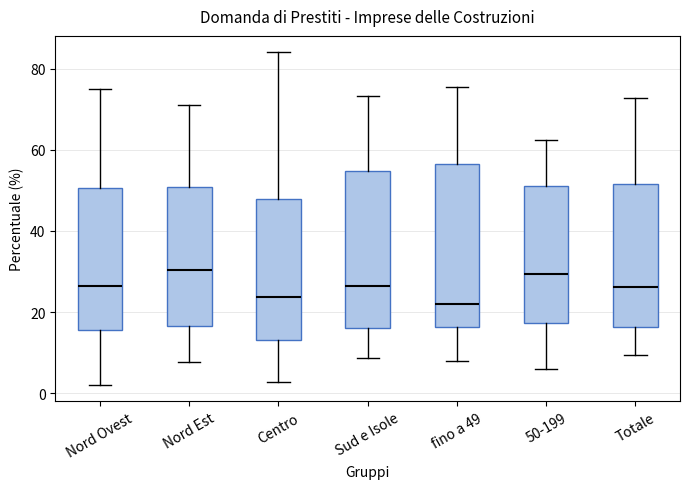

Reading left to right, transcribe this box plot: for each box, give where its median line is, the range the box spans, and where its two whiskers end, as read against the y-axis. The values are not printed on the chart, so give them approximately, as read against the axis.

Nord Ovest: median 26, box 16 to 50, whiskers 2 to 74
Nord Est: median 30, box 16 to 50, whiskers 8 to 72
Centro: median 24, box 14 to 48, whiskers 2 to 84
Sud e Isole: median 26, box 16 to 54, whiskers 8 to 74
fino a 49: median 22, box 16 to 56, whiskers 8 to 76
50-199: median 30, box 18 to 52, whiskers 6 to 62
Totale: median 26, box 16 to 52, whiskers 10 to 72